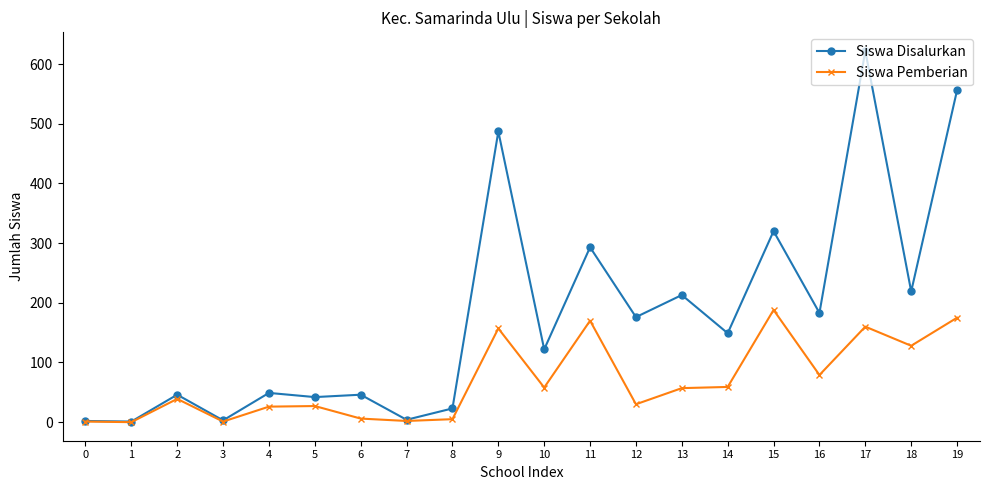

At which label is Siswa Disalurkan closest to 311?

15